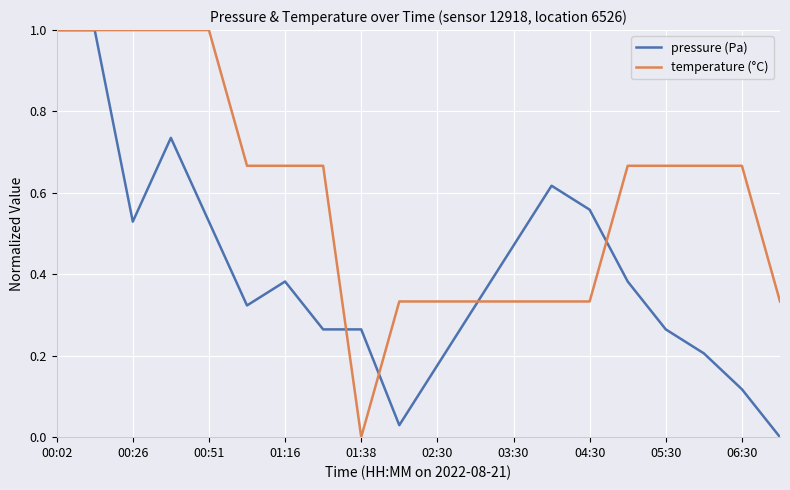

Which series has the largest total across all categories?

temperature (°C)